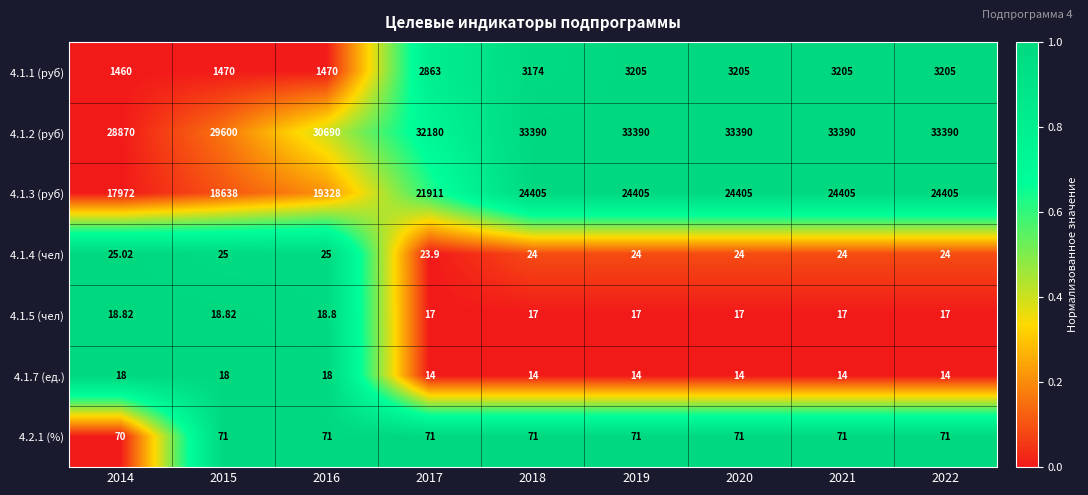

Is the value of 4.1.7 (ед.) at 2020 greater than the value of 4.1.5 (чел) at 2019?

No